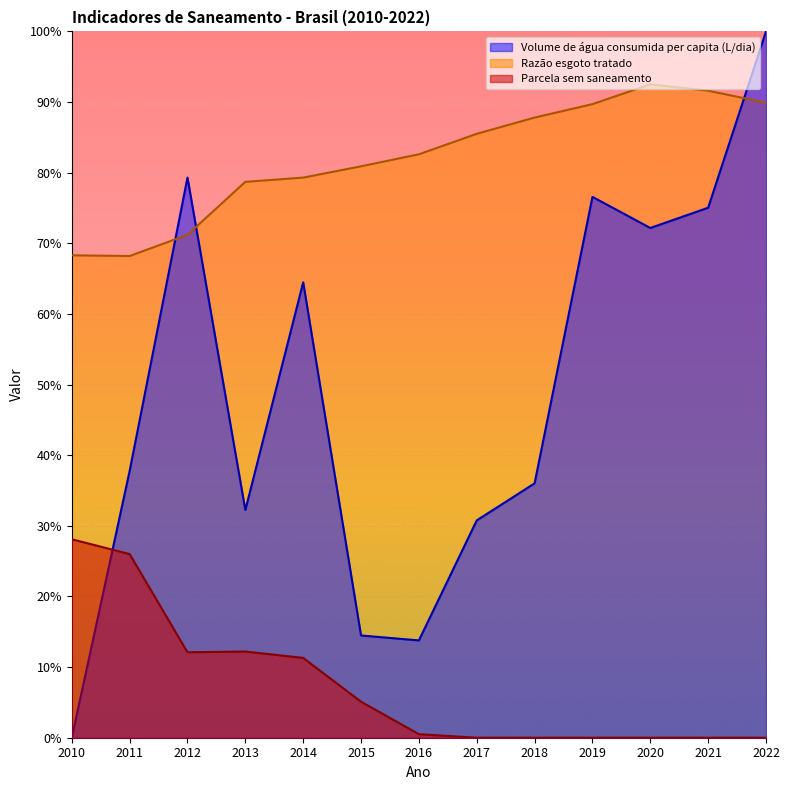

What is the sum of all Volume de água consumida per capita (L/dia) values?

6.3